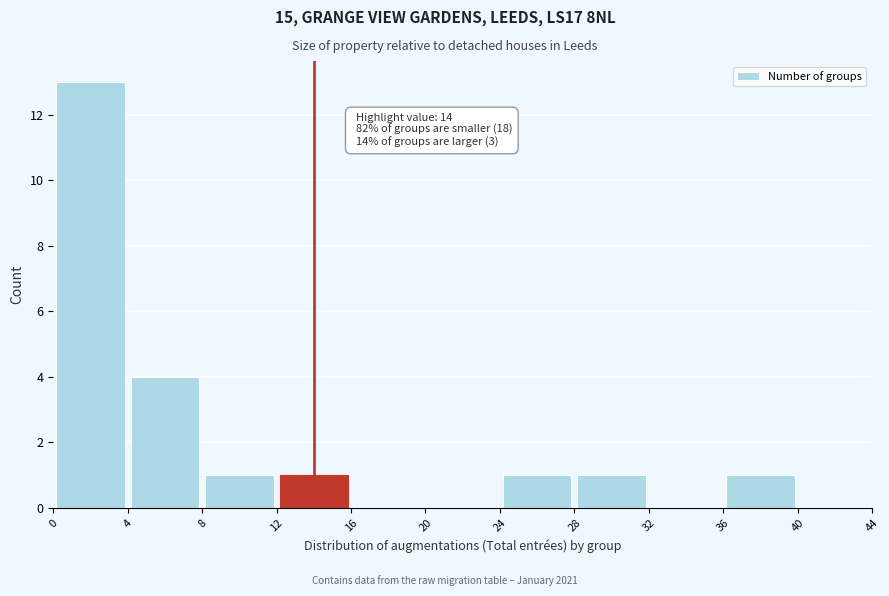

Over which range of the x-axis is the bar tallest?

0 to 4